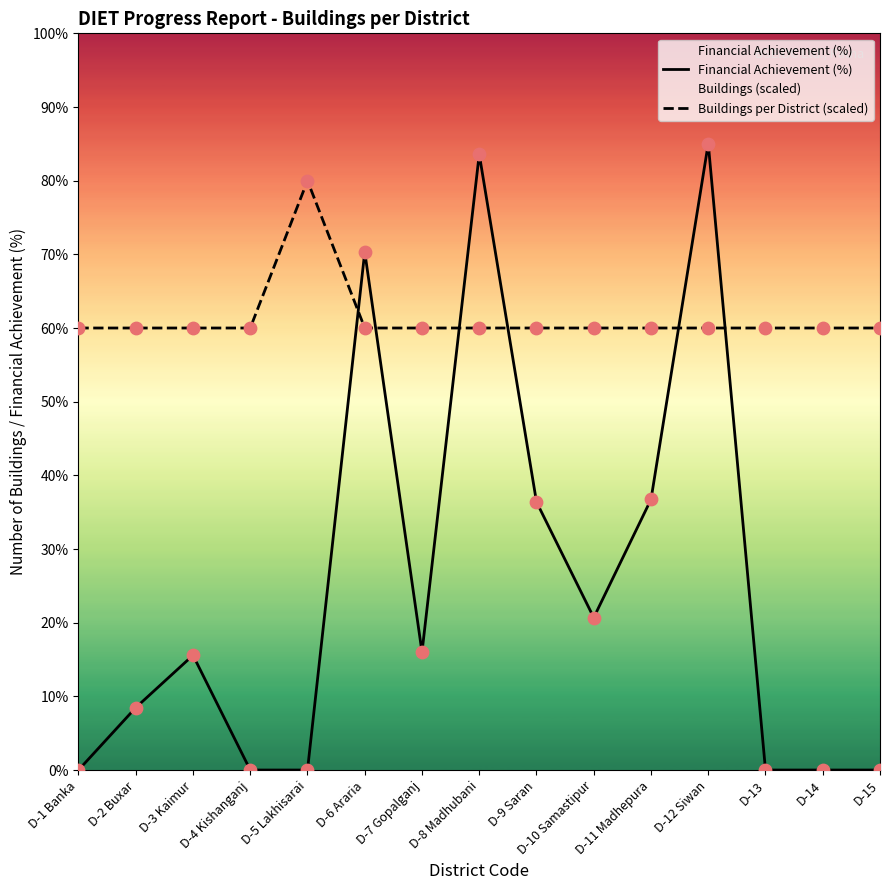

Which series reaches the maximum Y coordinate?

Financial Achievement (%)